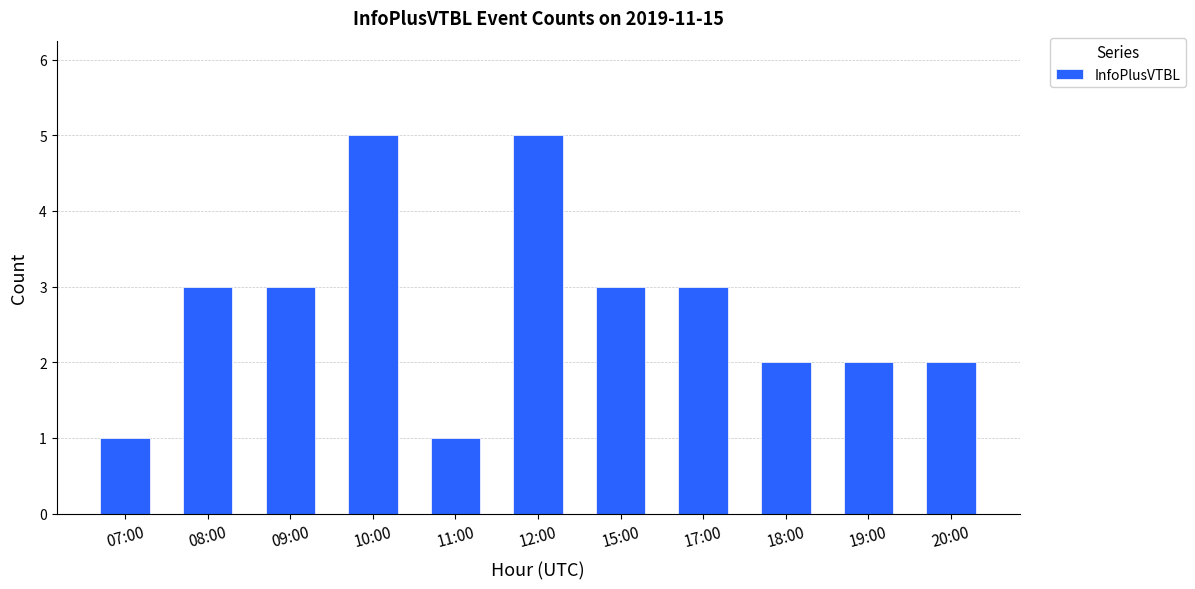

What is the value of the 2nd bar from the left?

3